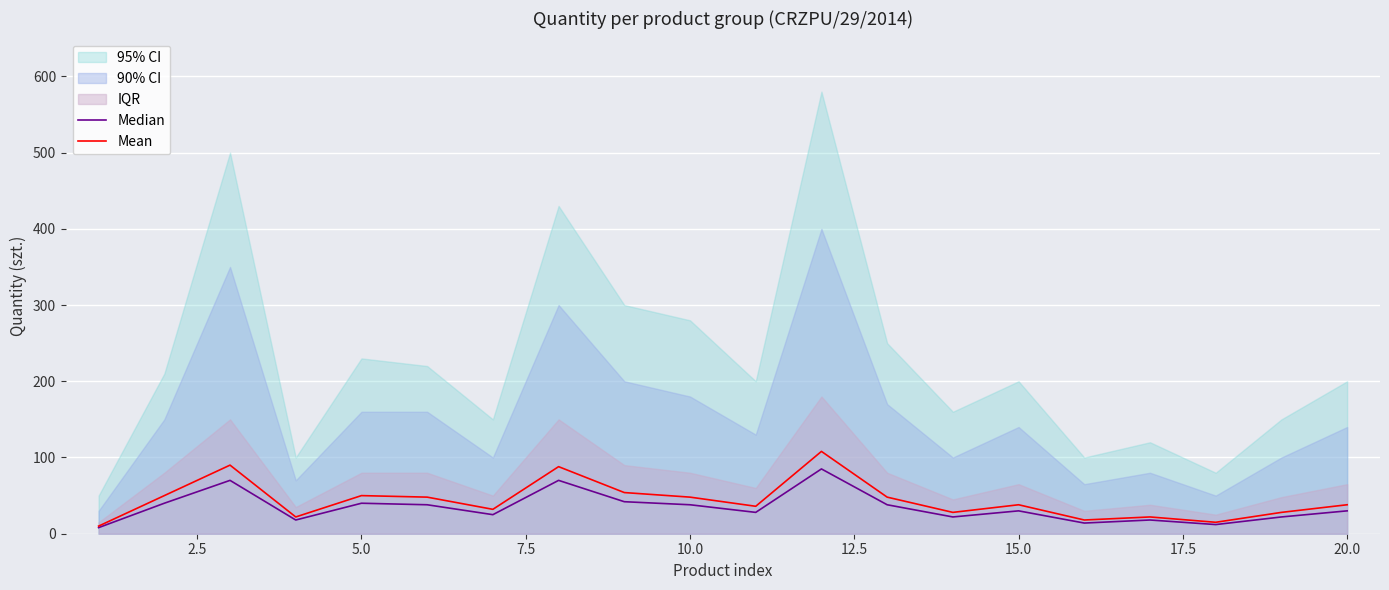

What is the maximum value for Mean?

108